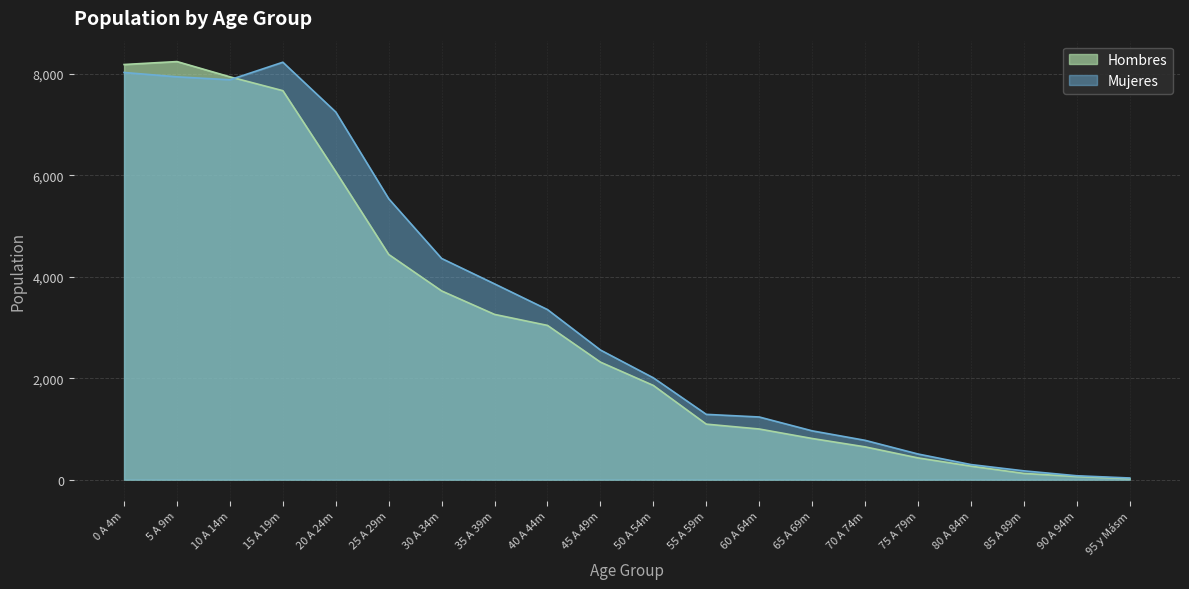

What is the difference between the maximum and minimum values in the Hombres series?

8225